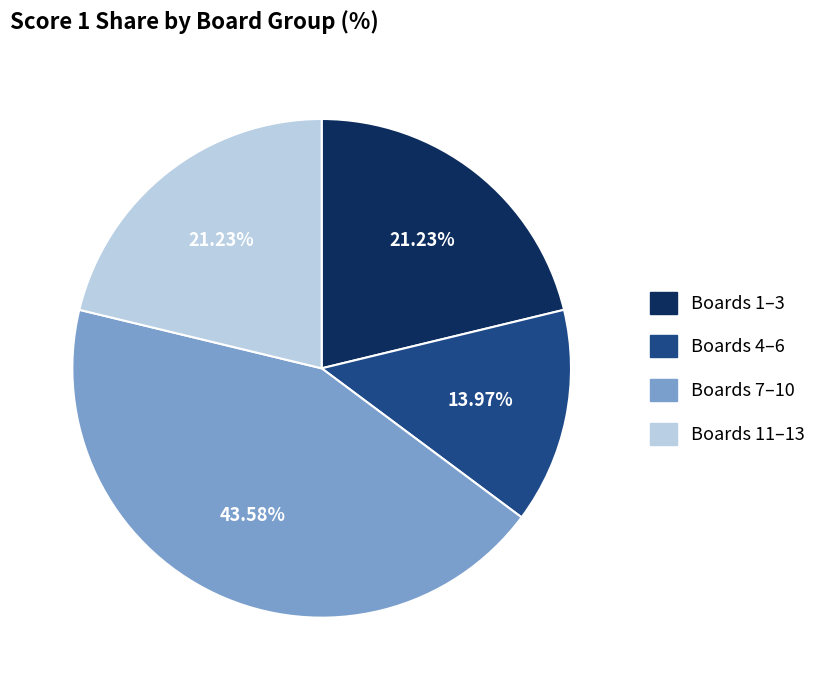

To the nearest percent, what is the difference between the largest and smallest slice percentages?

30%